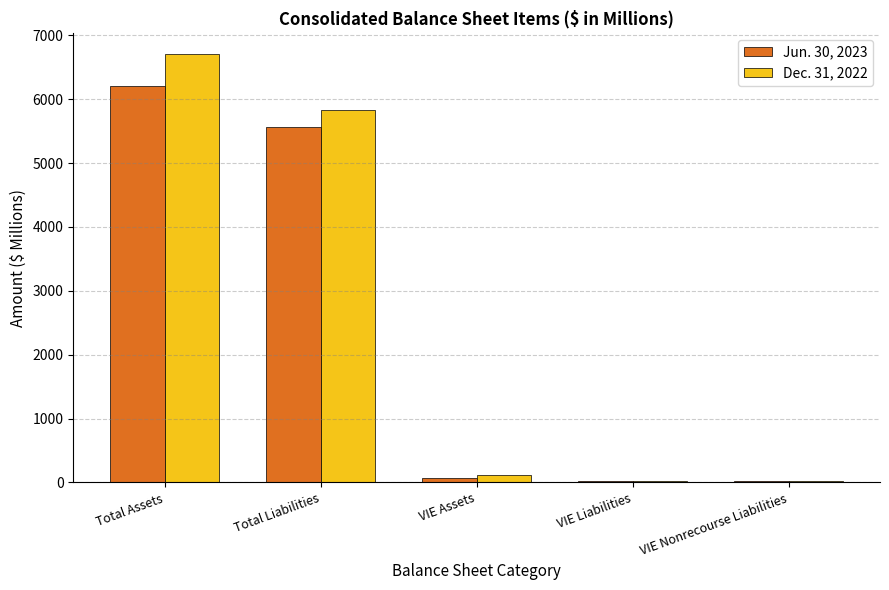

Which series has the largest total across all categories?

Dec. 31, 2022